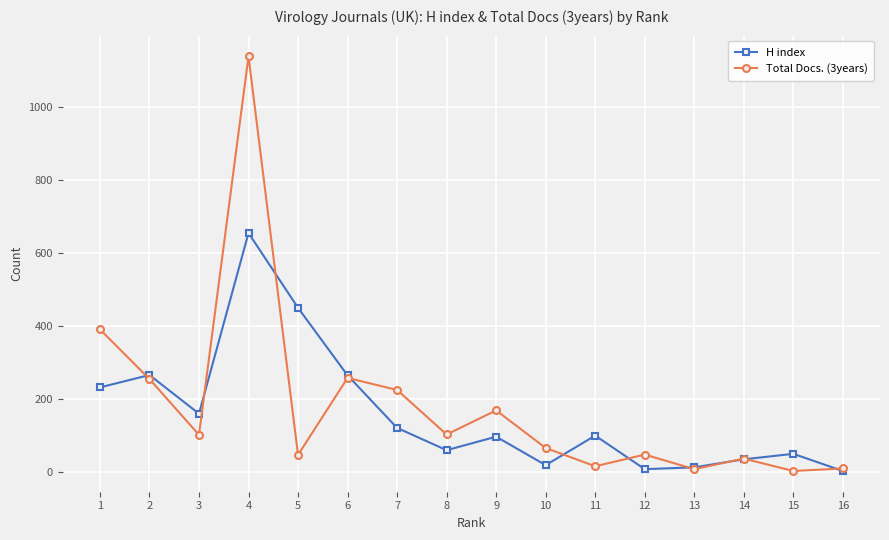

Which series changed the most between 5 and 16?

H index